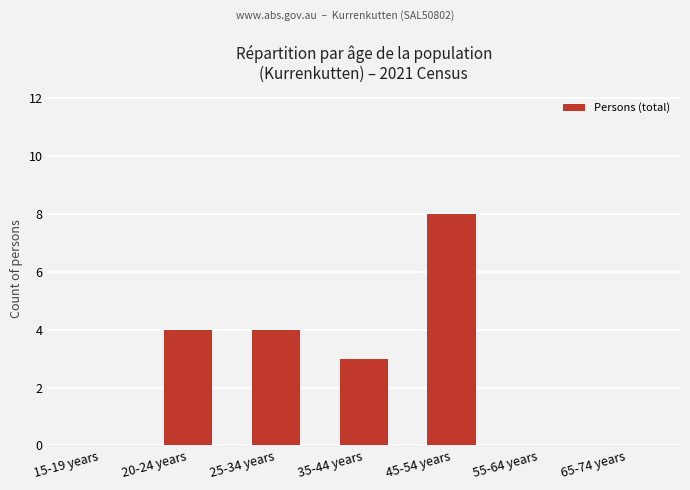

Count the number of data series in this chart.

1